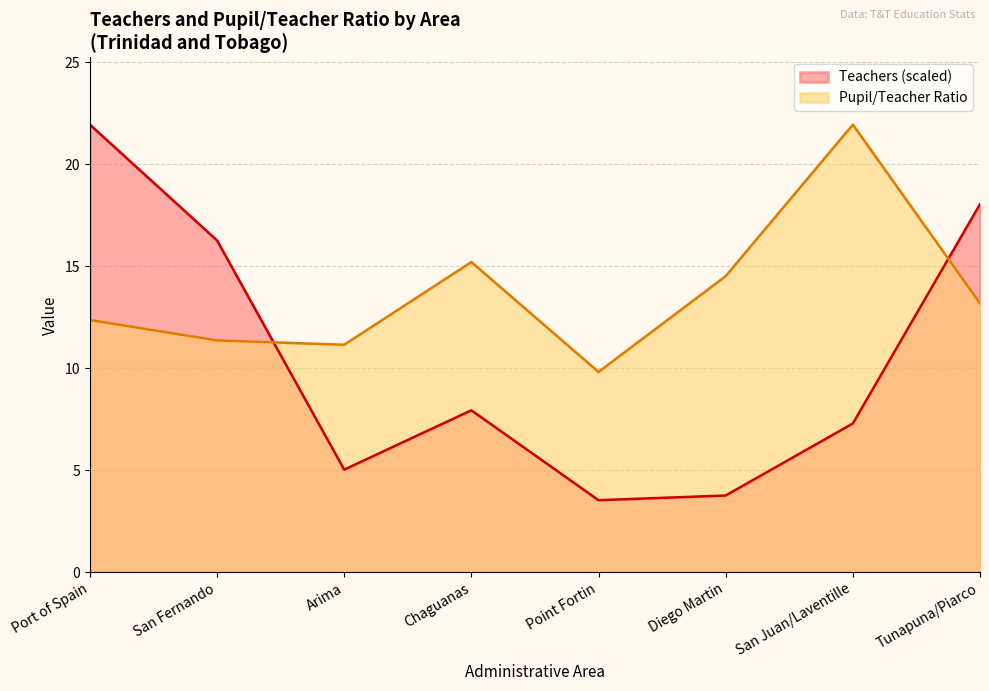

What is the maximum value shown in the chart?

22.0